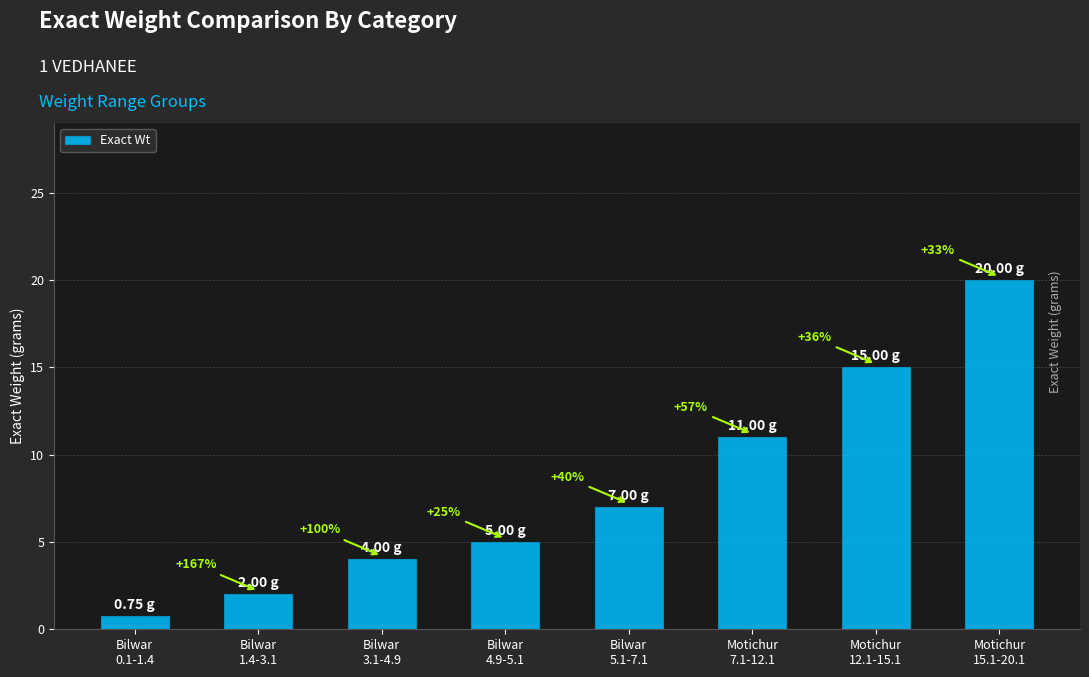

Reading right to left, what are all the values shown in this chart?

20.0	15.0	11.0	7.0	5.0	4.0	2.0	0.8